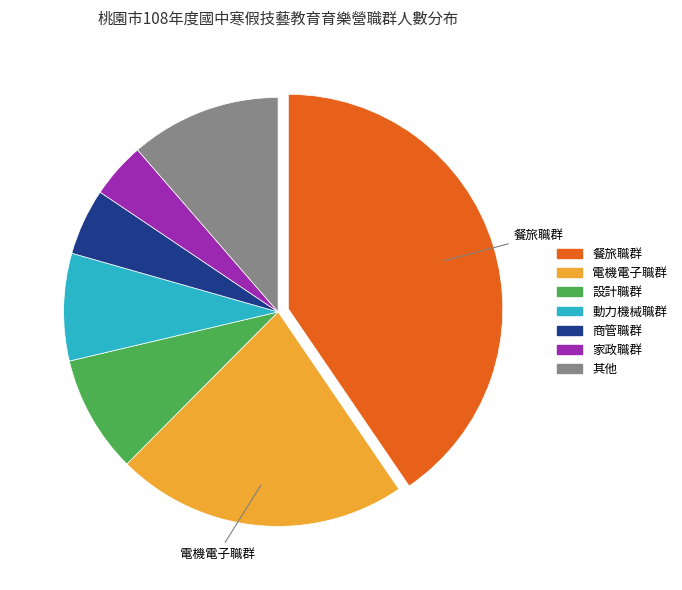

Is there a majority slice in this chart?

No